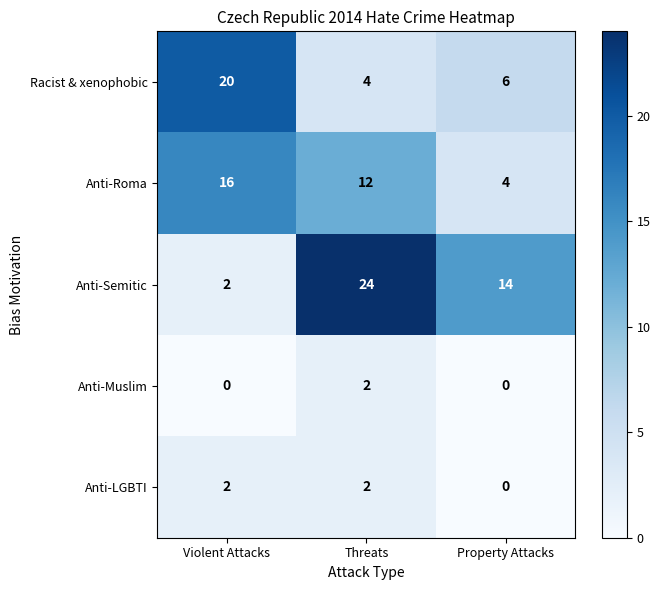

Read the Anti-Semitic value at Property Attacks, to the nearest 10.

10